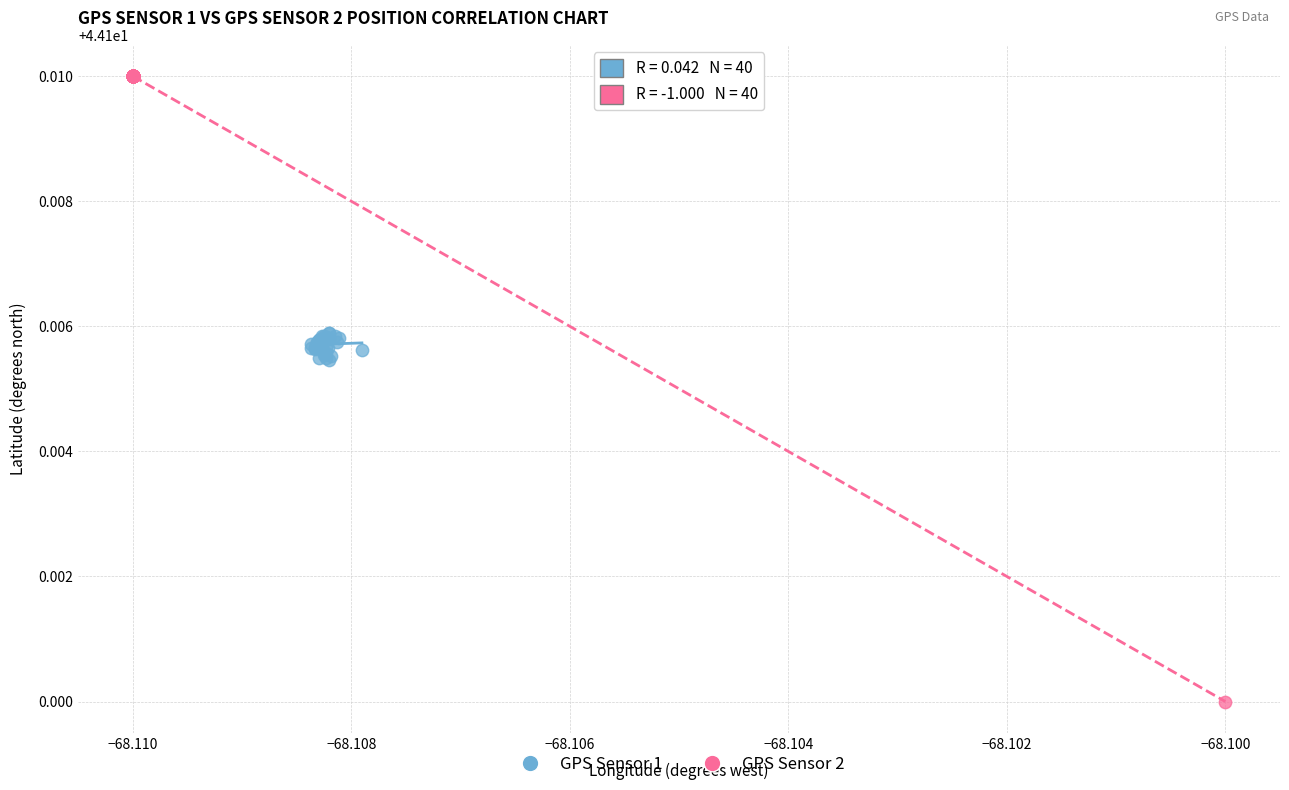

What are all the series names shown in the legend?

GPS Sensor 1, GPS Sensor 2